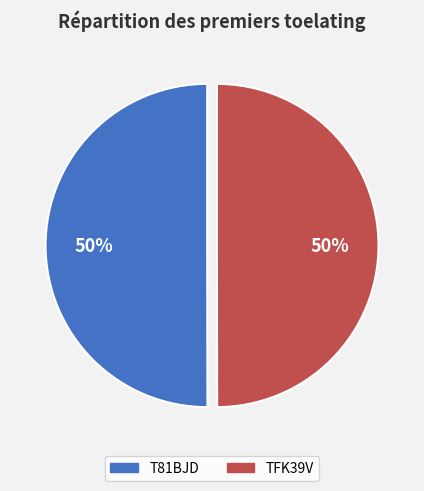

To the nearest percent, what percentage of the pie is TFK39V?

50%